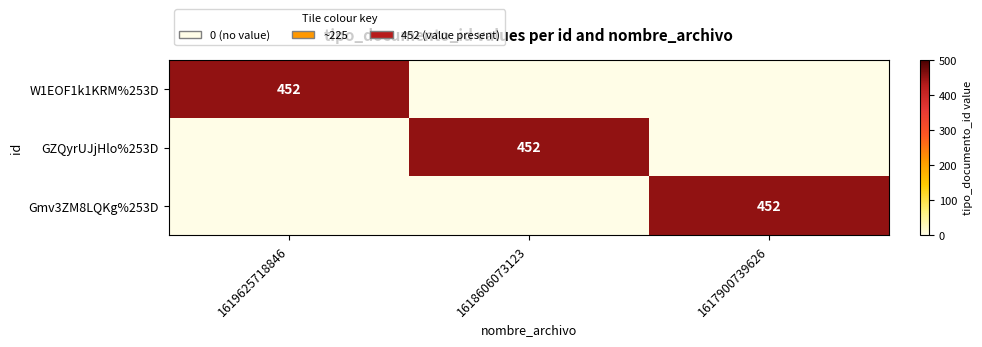

At which category is the sum across all series the highest?

1619625718846